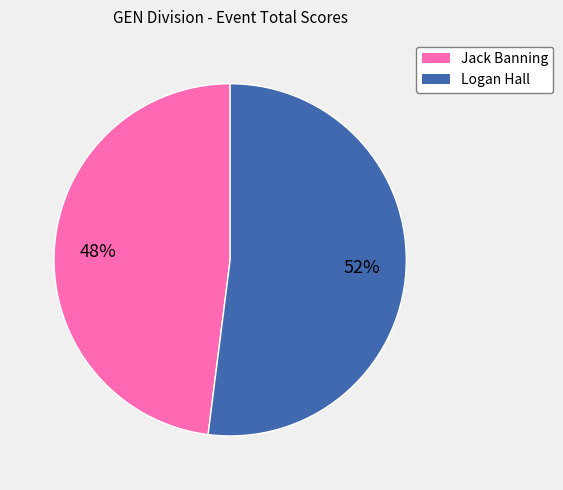

What percentage is the Jack Banning slice, to the nearest percent?

48%